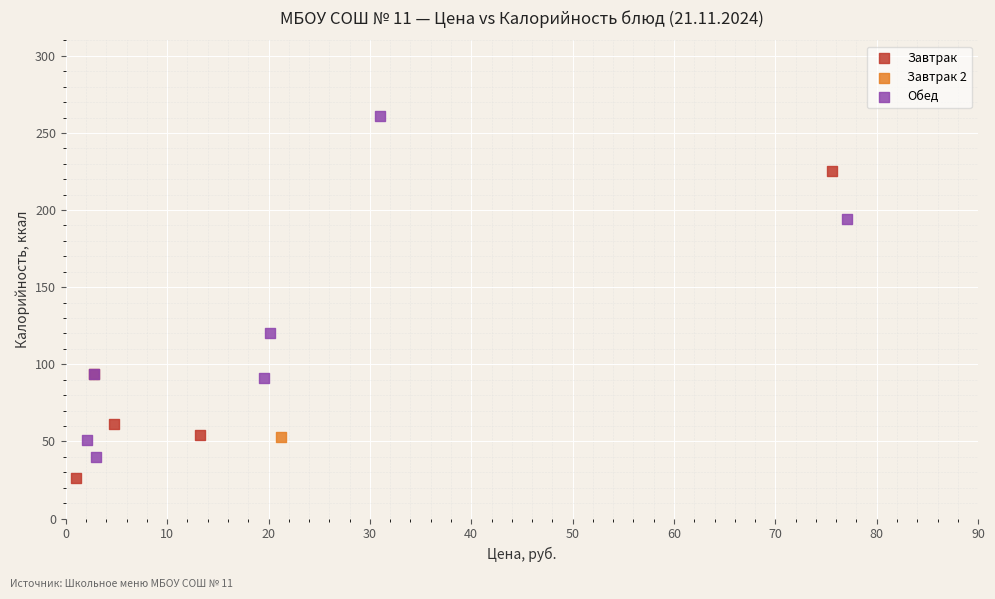

Which series contains the lowest Y value?

Завтрак